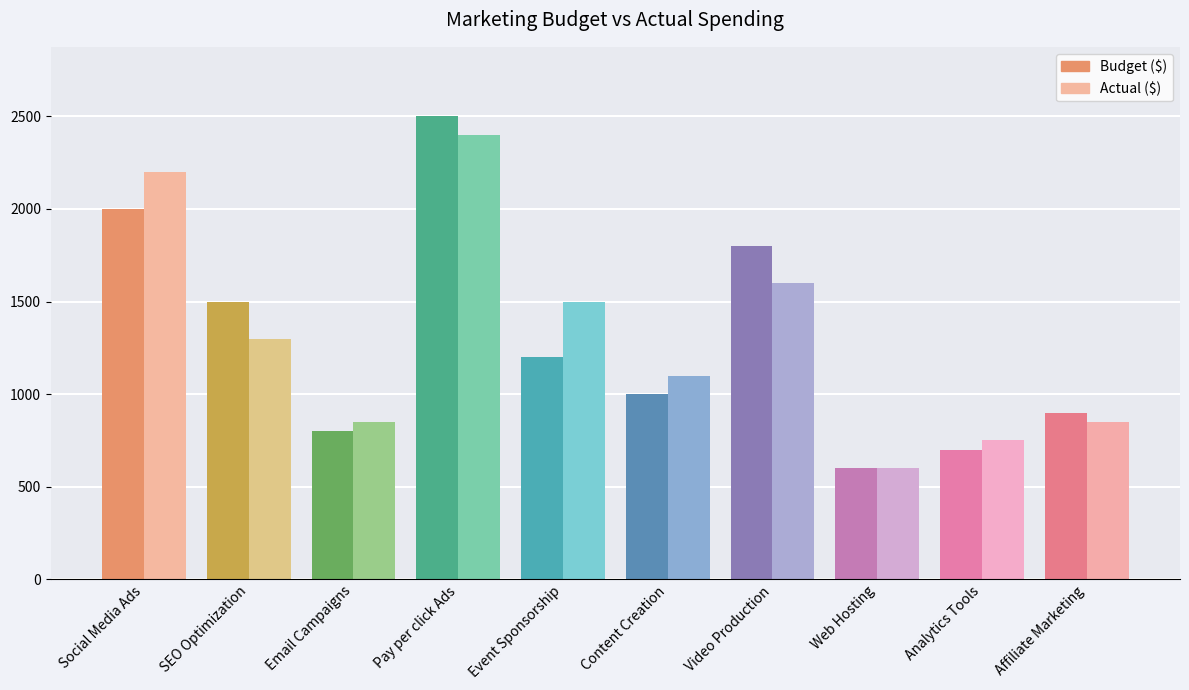

The Budget ($) series shows 700 at Analytics Tools. True or false?

True